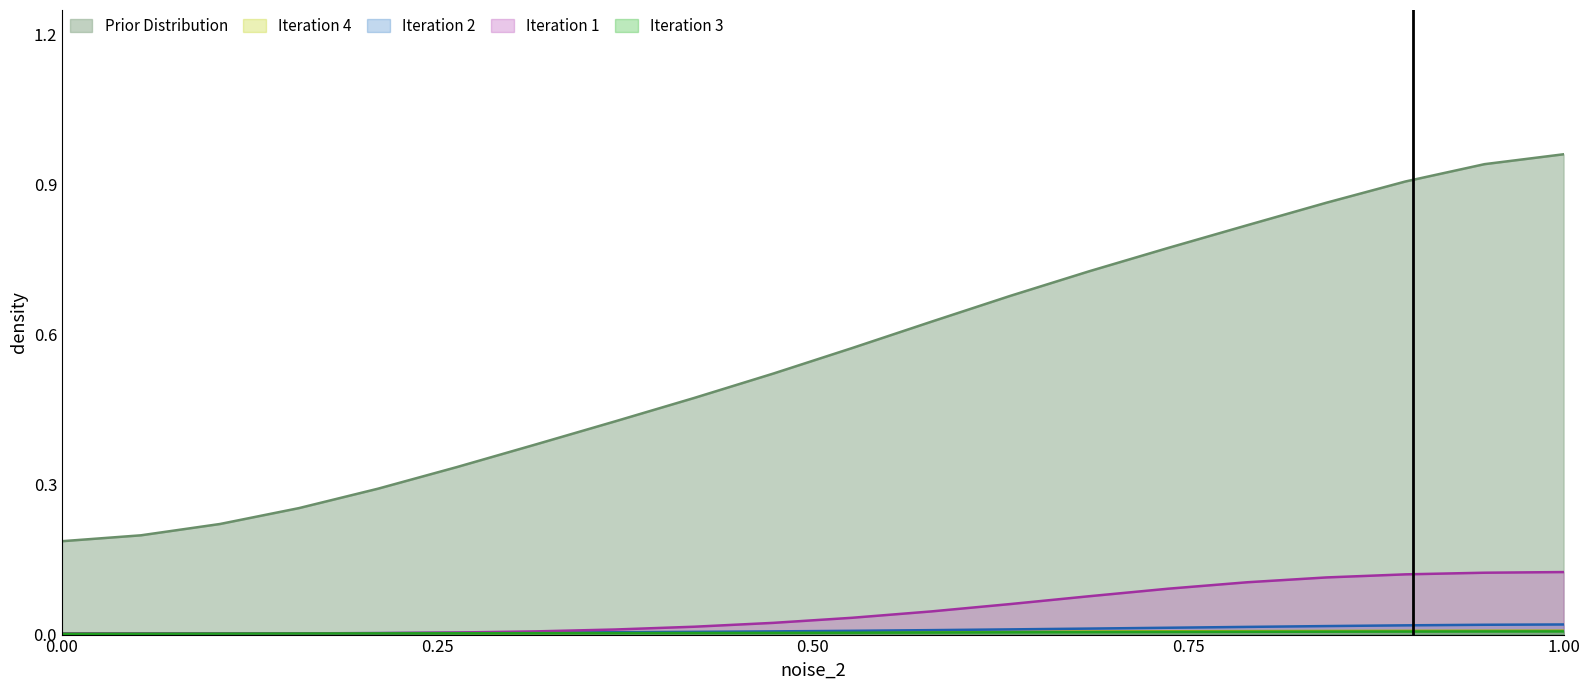

True or false: Iteration 3 and Iteration 2 intersect in this chart.

False